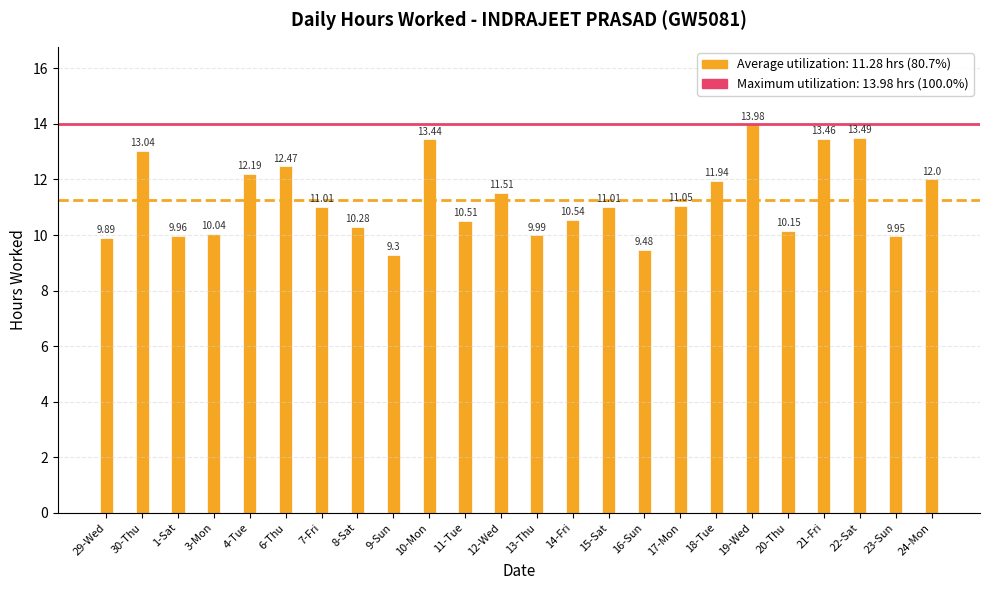

What is the difference between the second highest and minimum values?

4.2